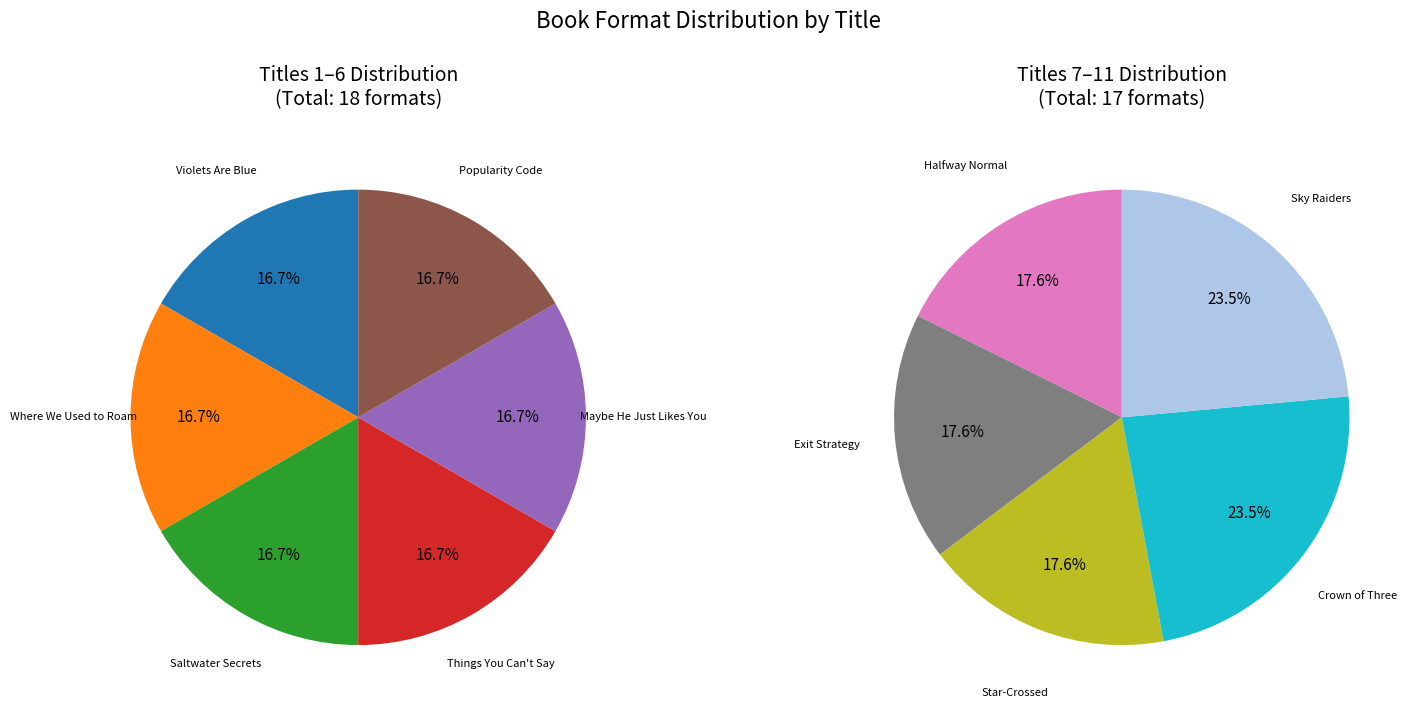

Is there any slice that represents more than half of the pie?

No